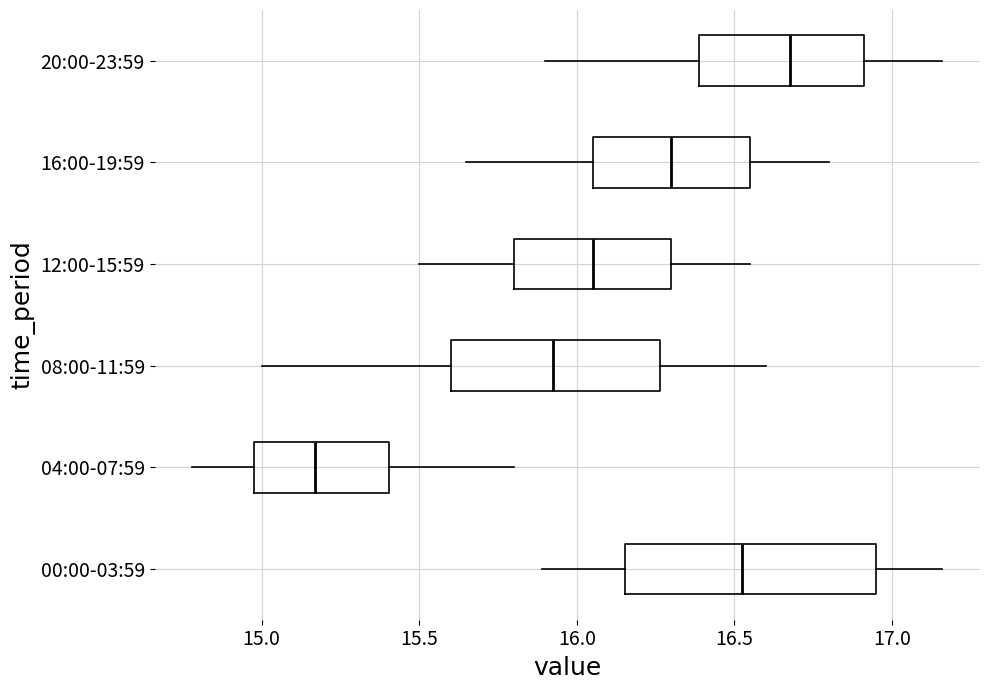

Reading bottom to top, read every box against the x-axis: the position of its median line, the range the box covers, and the ends of its whiskers. The values are not printed on the chart, so give them approximately, as read against the axis.

00:00-03:59: median 16.55, box 16.15 to 16.95, whiskers 15.90 to 17.15
04:00-07:59: median 15.15, box 15.00 to 15.40, whiskers 14.80 to 15.80
08:00-11:59: median 15.95, box 15.60 to 16.25, whiskers 15.00 to 16.60
12:00-15:59: median 16.05, box 15.80 to 16.30, whiskers 15.50 to 16.55
16:00-19:59: median 16.30, box 16.05 to 16.55, whiskers 15.65 to 16.80
20:00-23:59: median 16.70, box 16.40 to 16.90, whiskers 15.90 to 17.15